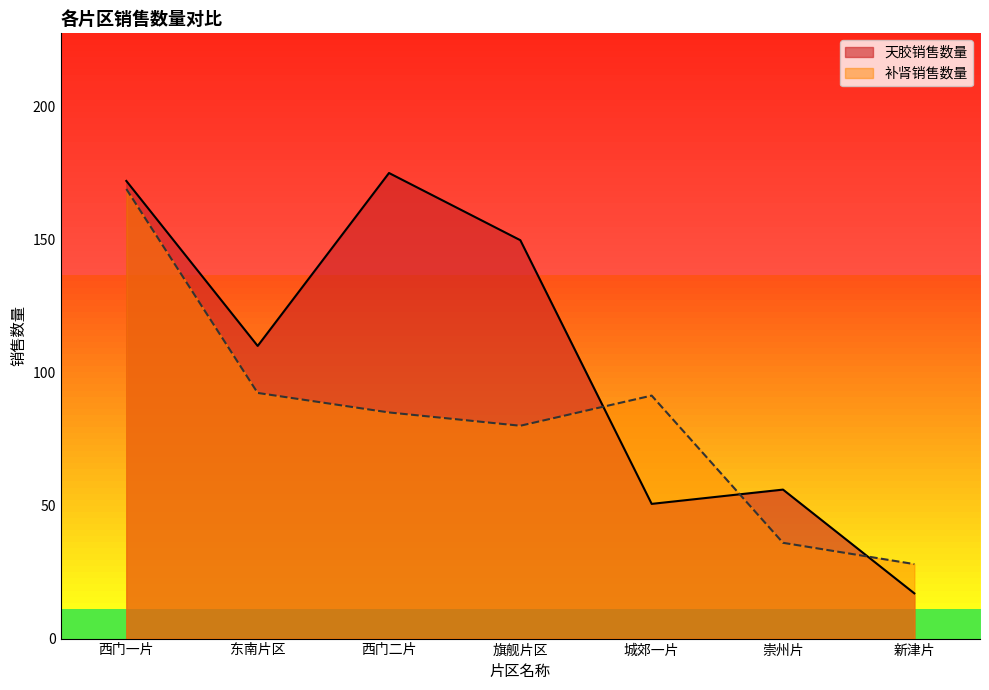

At which category is the sum across all series the highest?

西门一片